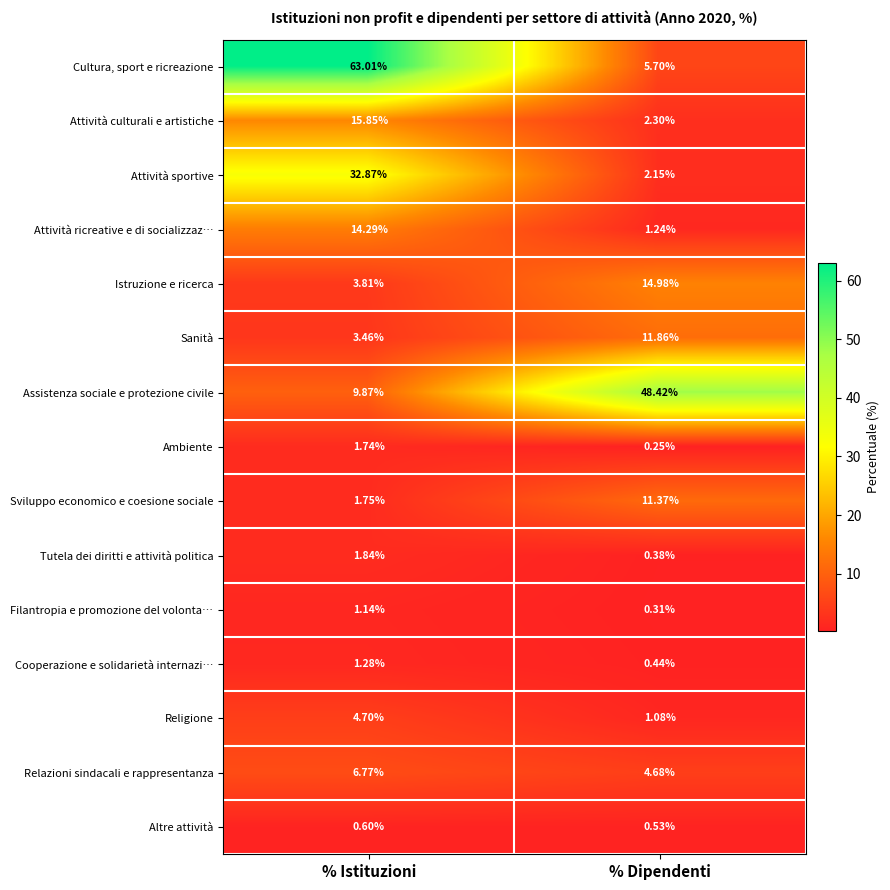

Which label corresponds to the smallest value in the chart?

% Dipendenti